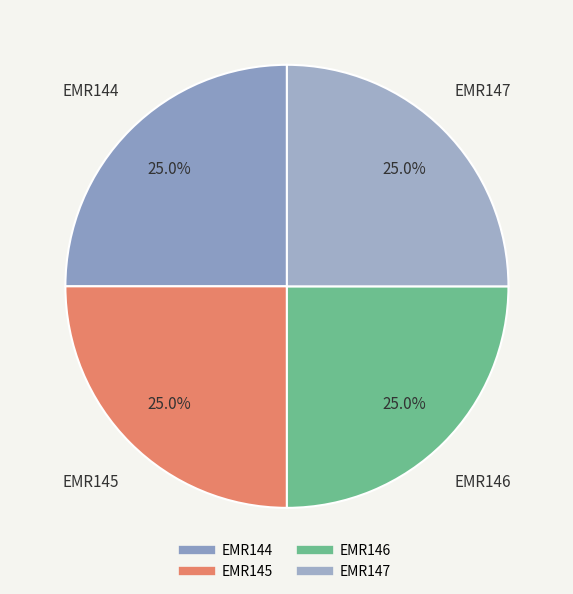

What is the ratio of the value at EMR145 to the value at EMR146?

1.0